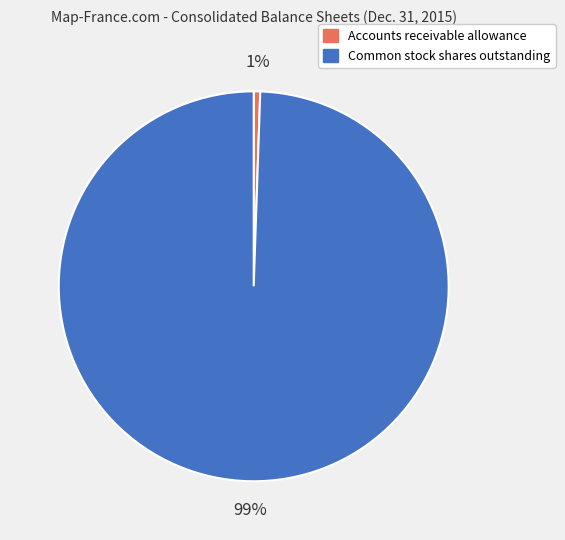

Which slice is the smallest?

Accounts receivable allowance